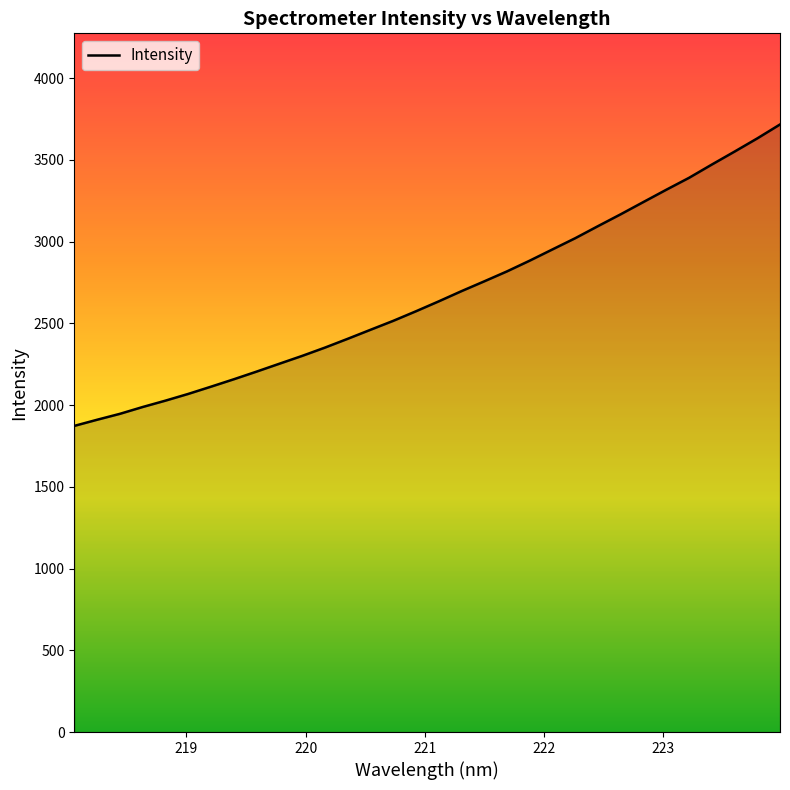

What is the smallest value displayed?

1872.5